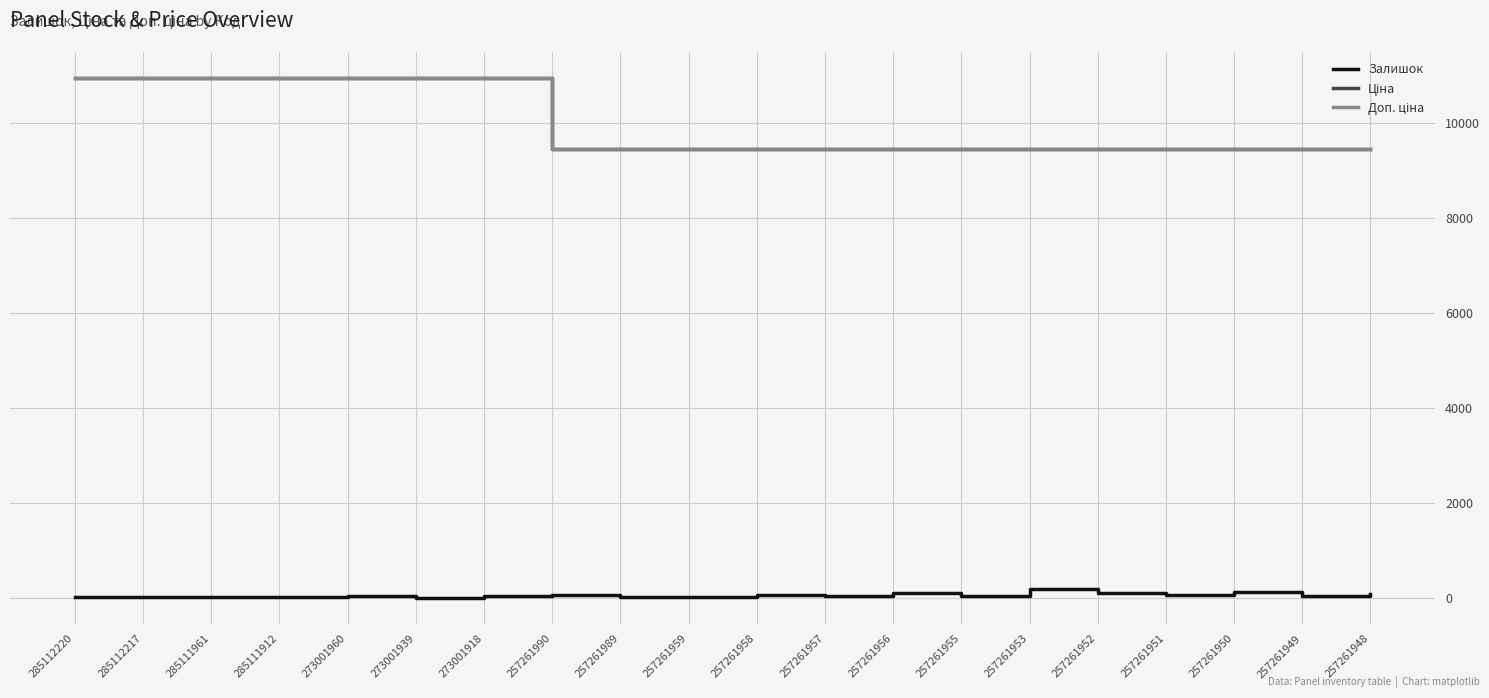

Reading left to right, list all the values displayed in this chart.

Залишок: 285112220=18.0	285112217=18.0	285111961=17.0	285111912=16.0	273001960=42.0	273001939=4.0	273001918=33.0	257261990=70.0	257261989=14.0	257261959=18.0	257261958=58.0	257261957=38.0	257261956=100.0	257261955=45.0	257261953=180.0	257261952=95.0	257261951=58.0	257261950=127.0	257261949=39.0	257261948=81.0
Ціна: 285112220=10952.0	285112217=10952.0	285111961=10952.0	285111912=10952.0	273001960=10952.0	273001939=10952.0	273001918=10952.0	257261990=9458.9	257261989=9458.9	257261959=9458.9	257261958=9458.9	257261957=9458.9	257261956=9458.9	257261955=9458.9	257261953=9458.9	257261952=9458.9	257261951=9458.9	257261950=9458.9	257261949=9458.9	257261948=9458.9
Доп. ціна: 285112220=10952.0	285112217=10952.0	285111961=10952.0	285111912=10952.0	273001960=10952.0	273001939=10952.0	273001918=10952.0	257261990=9458.9	257261989=9458.9	257261959=9458.9	257261958=9458.9	257261957=9458.9	257261956=9458.9	257261955=9458.9	257261953=9458.9	257261952=9458.9	257261951=9458.9	257261950=9458.9	257261949=9458.9	257261948=9458.9